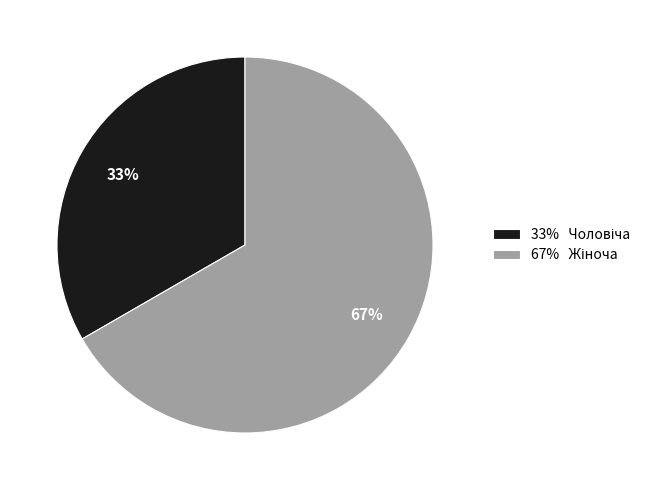

Does any single category account for the majority?

Yes